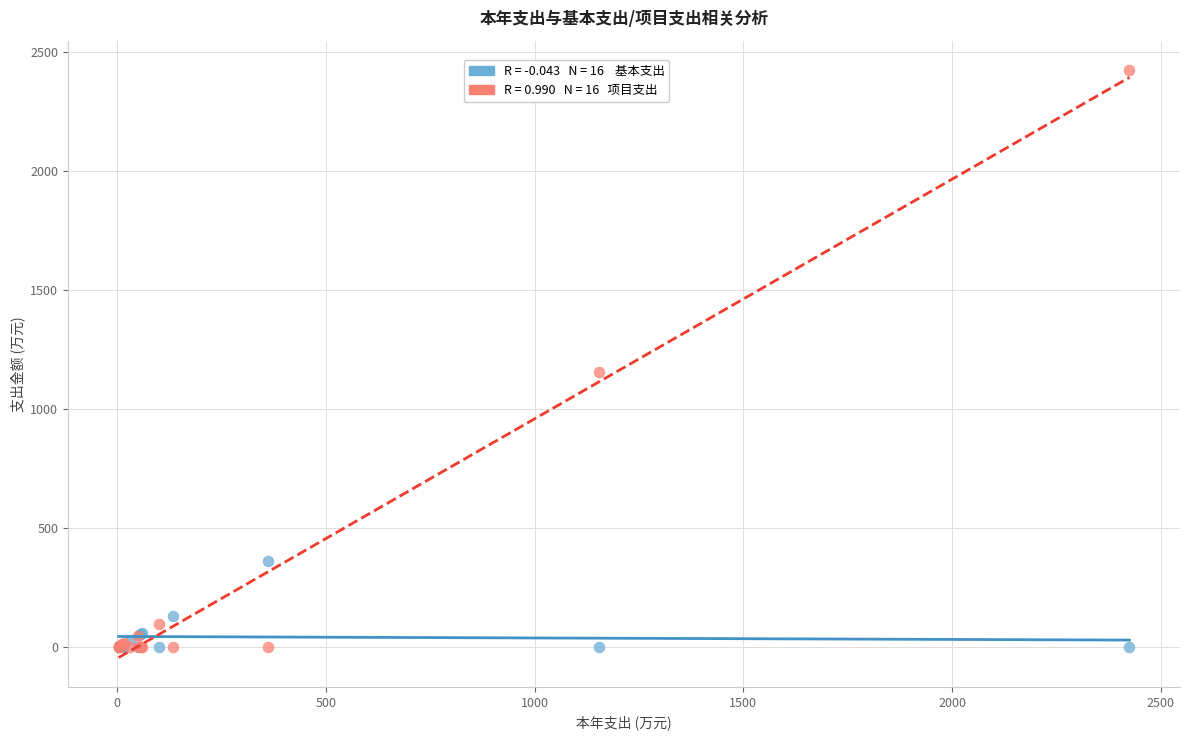

Across all series, what Y value is closest to 1212?

1155.3